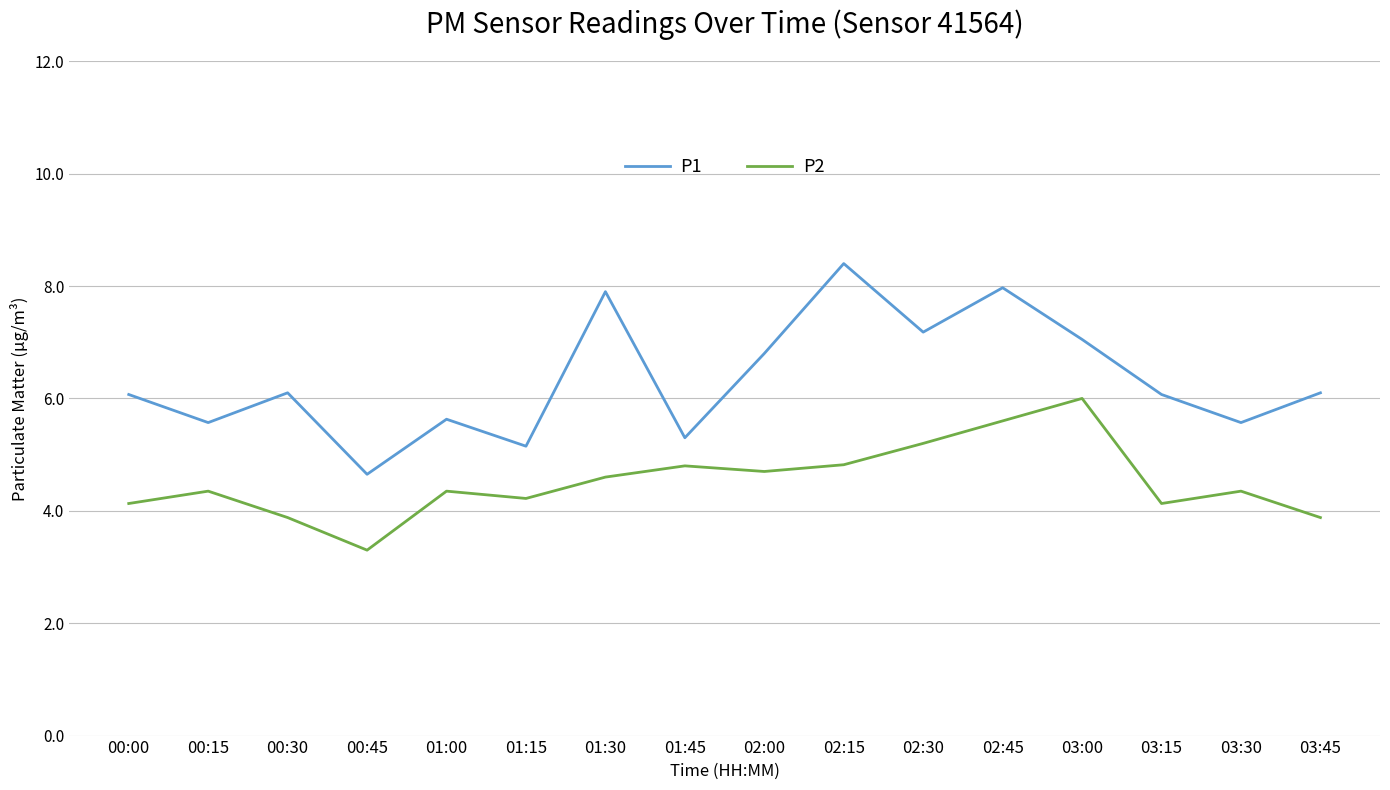

Which series changed the most between 02:00 and 03:45?

P2